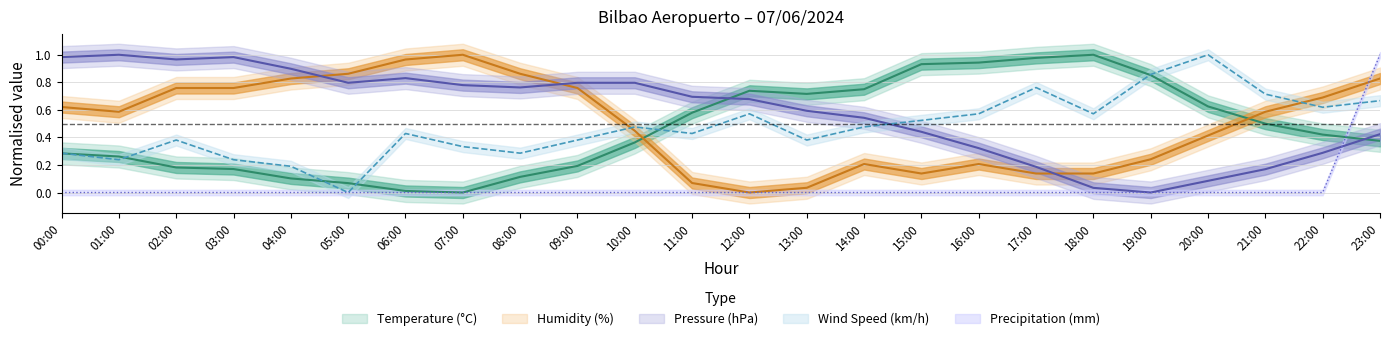

True or false: Precipitation (mm) has more than 2 interior local peaks.

False